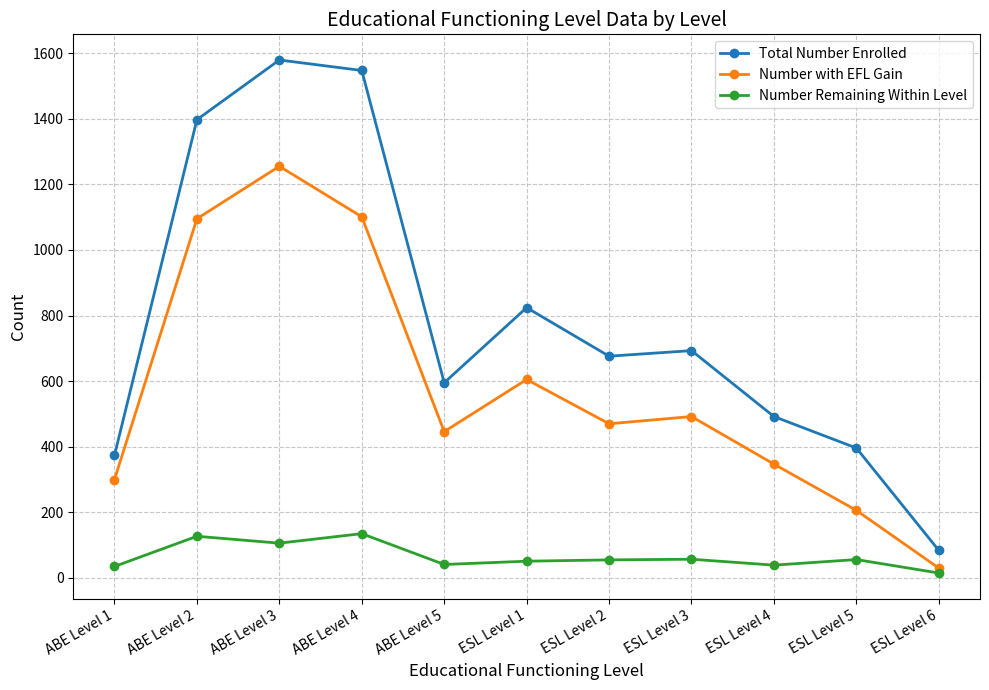

What is the maximum value shown in the chart?

1579